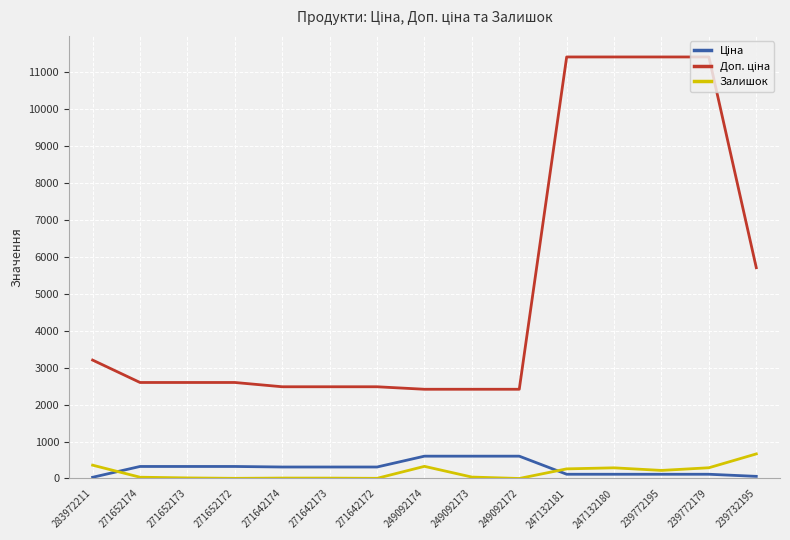

What is the greatest value displayed?

11410.0